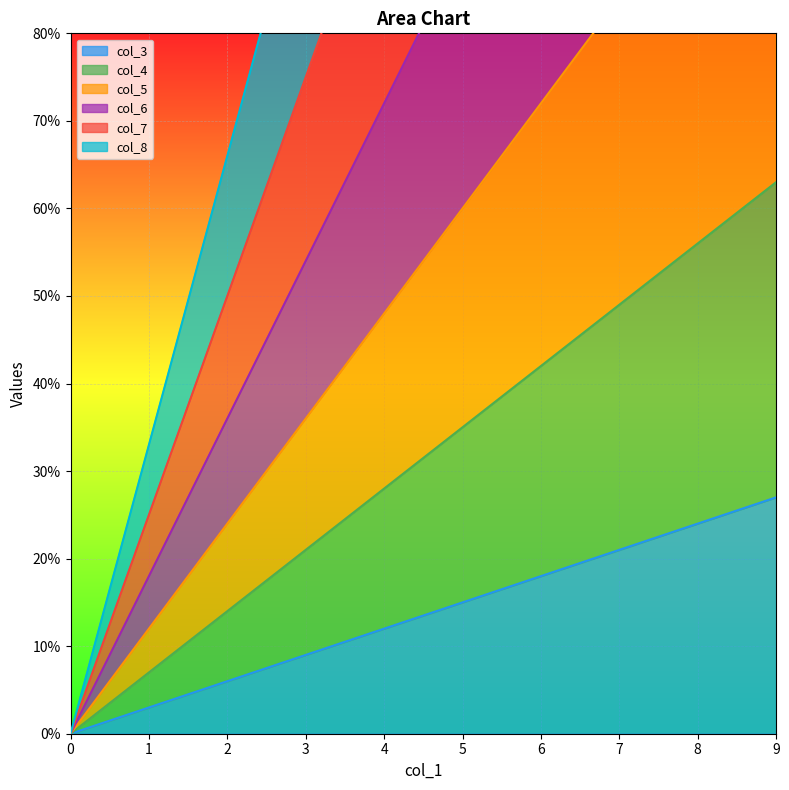

What is the difference between the highest and lowest values at 7?

210